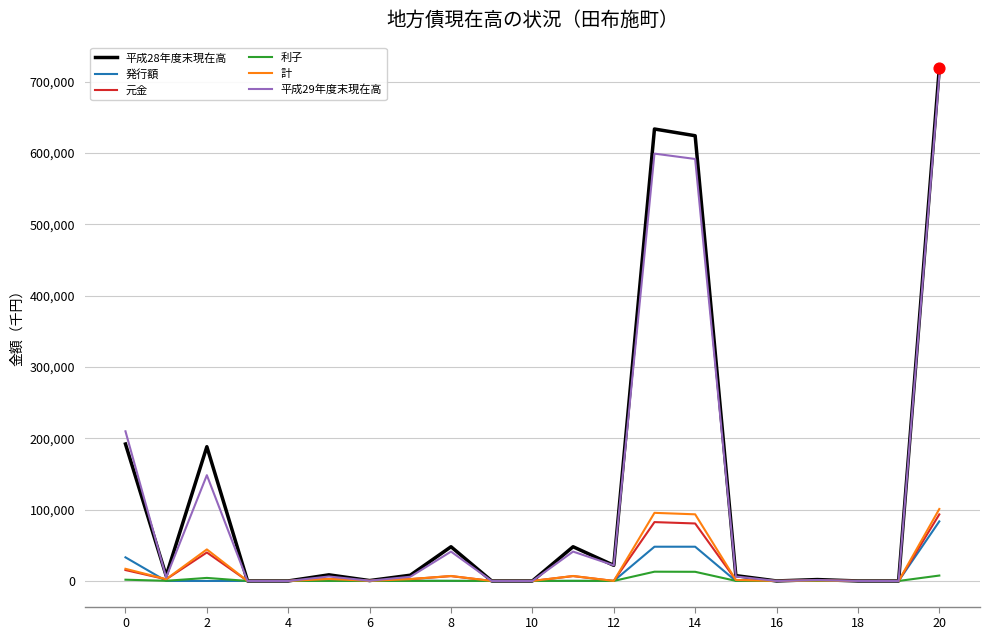

What are all the series names shown in the legend?

平成28年度末現在高, 発行額, 元金, 利子, 計, 平成29年度末現在高